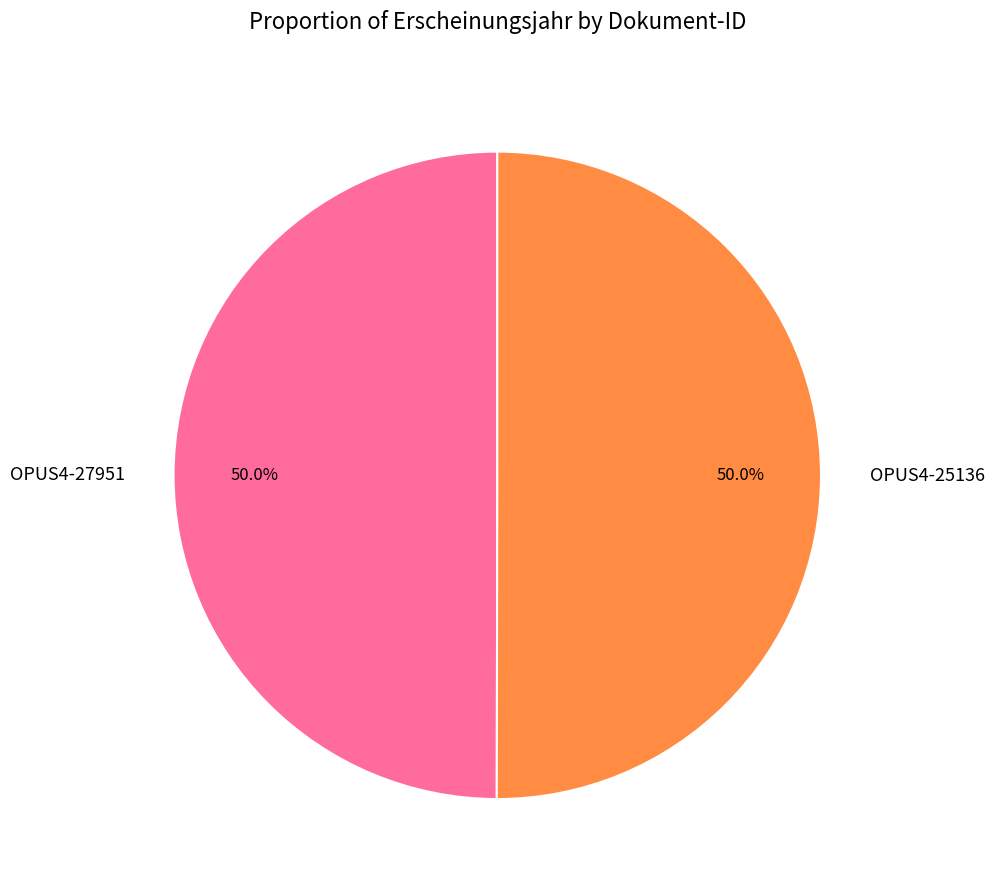

How many slices are in this pie chart?

2